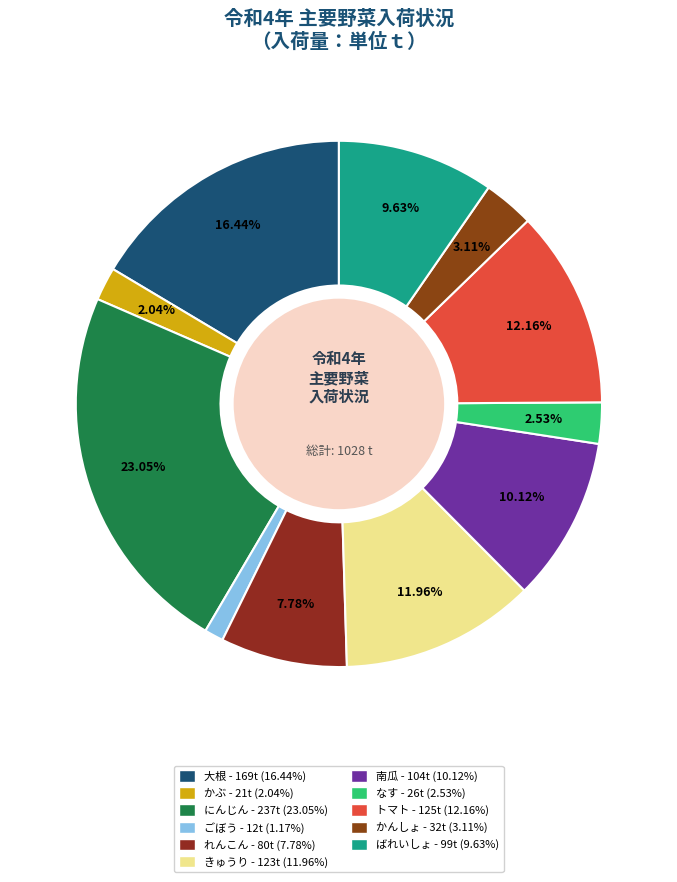

Between トマト and 大根, which is larger?

大根